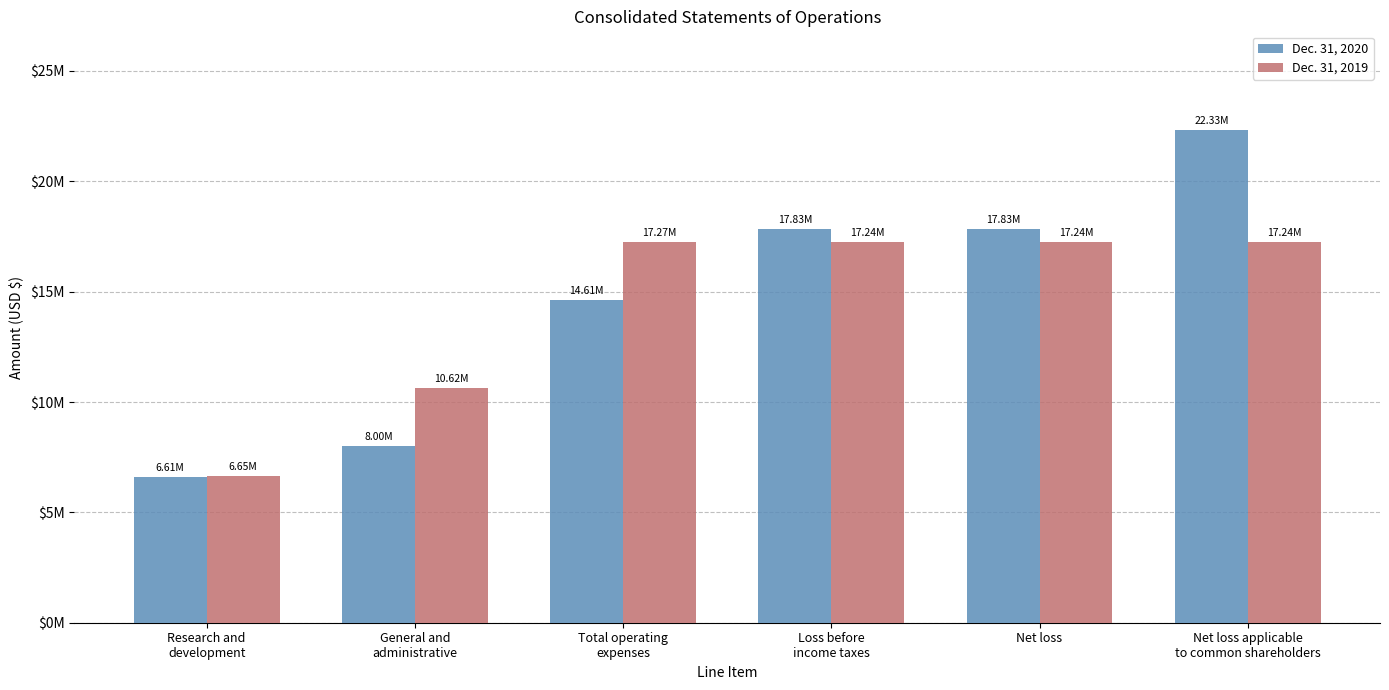

What is the difference between the maximum and minimum values in the Dec. 31, 2019 series?

10620008